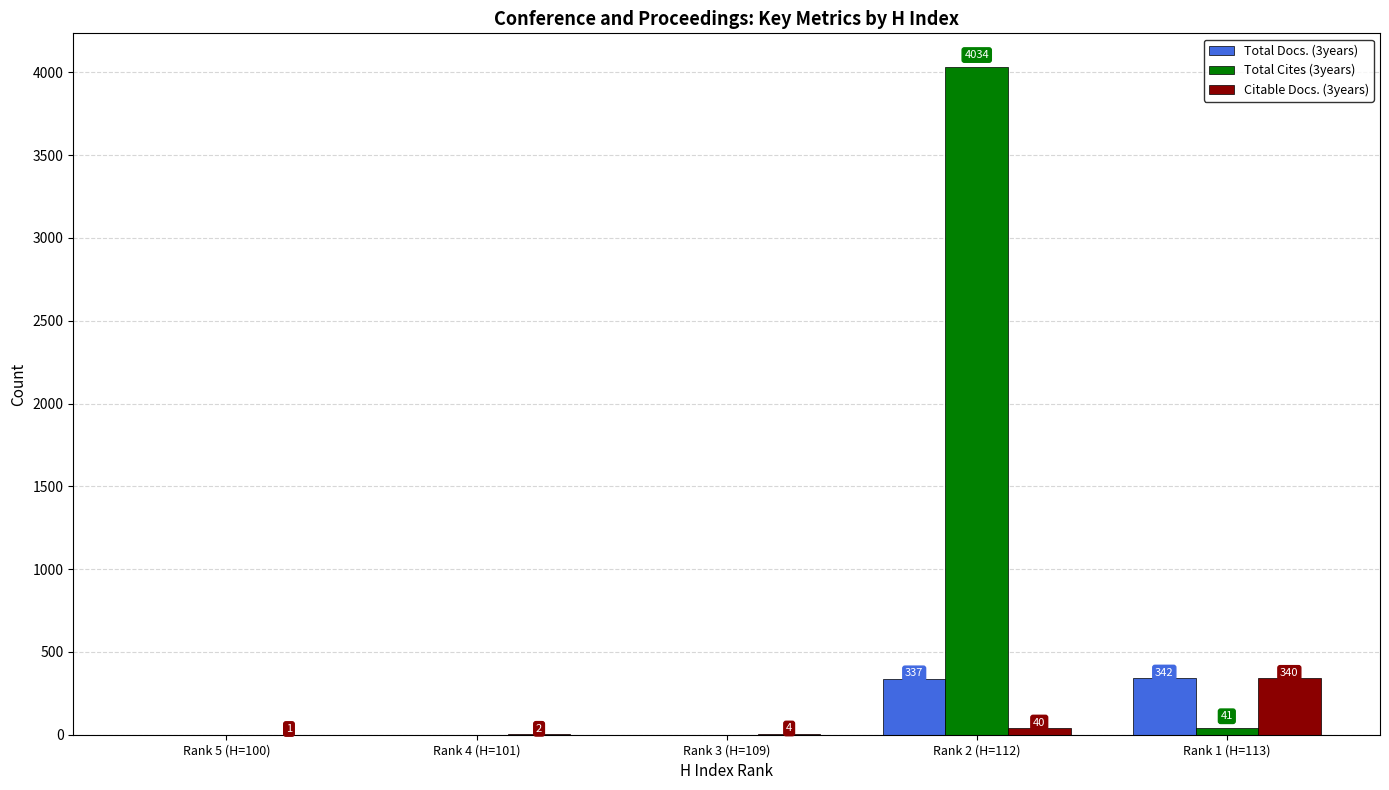

True or false: Total Cites (3years) has a value of 41 at Rank 1 (H=113).

True